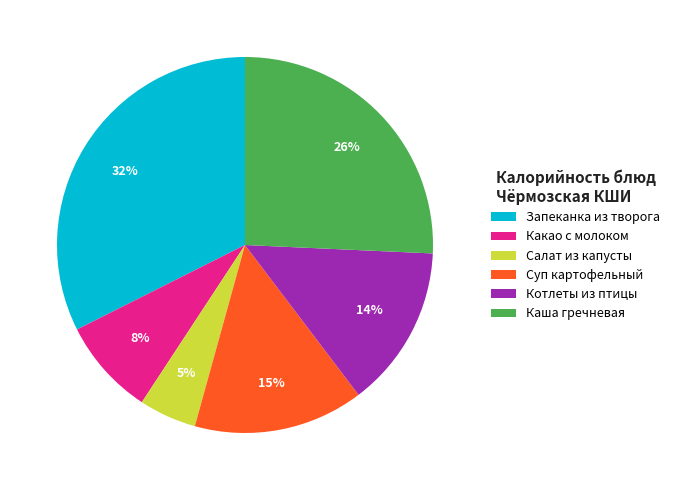

What is the largest slice in the pie chart?

Запеканка из творога